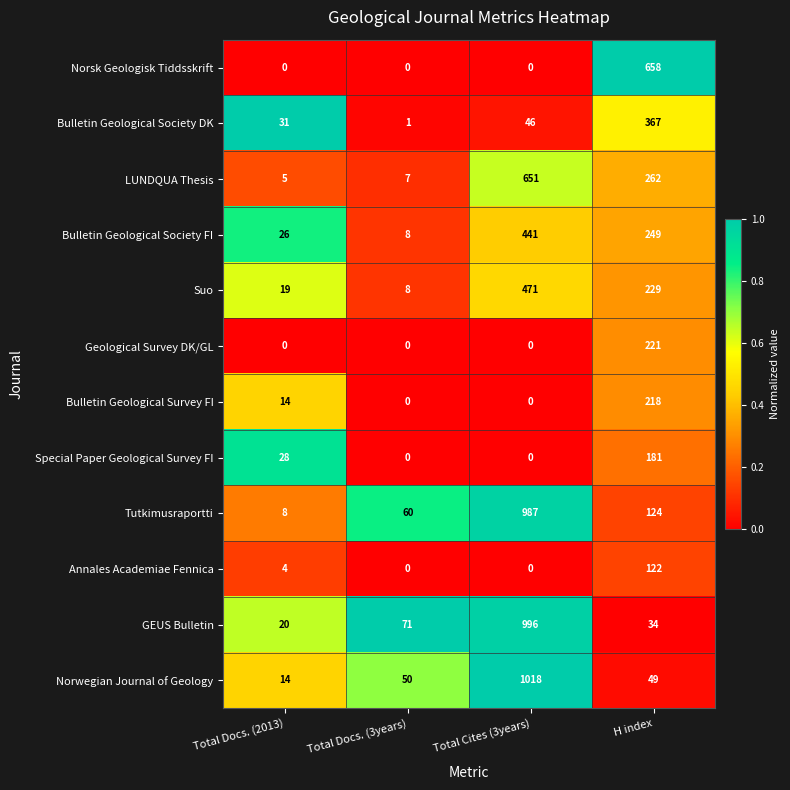

What is the difference between the Suo values at Total Docs. (2013) and H index?

210